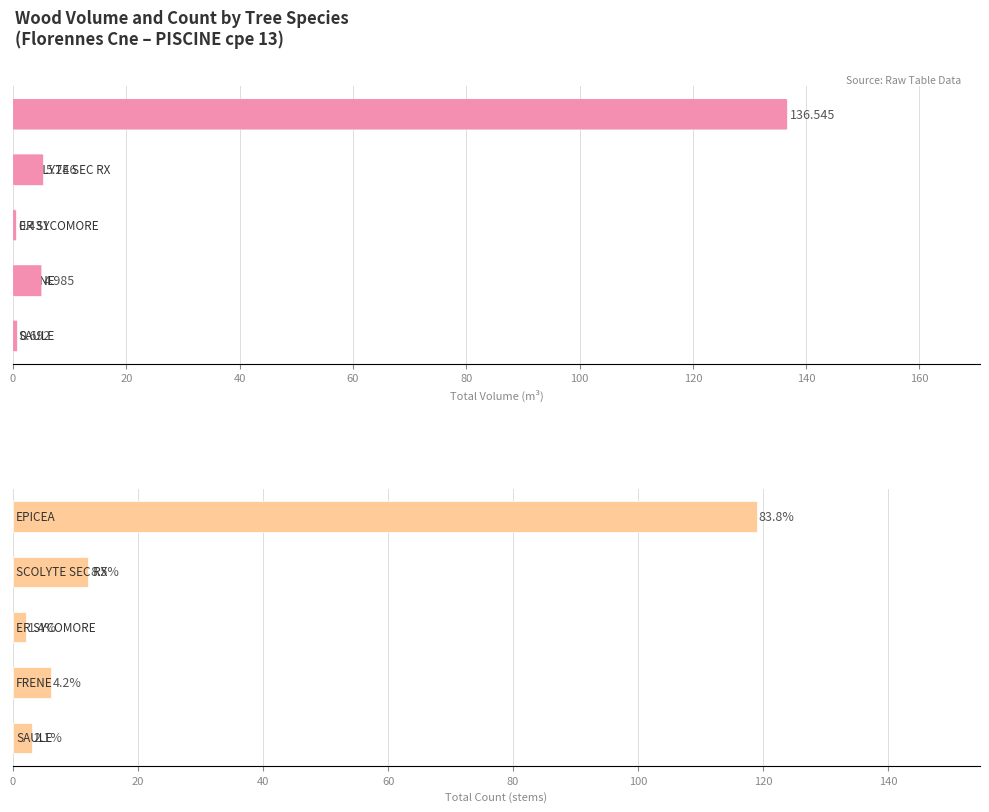

Which series has the widest spread of values?

produit_vtgr